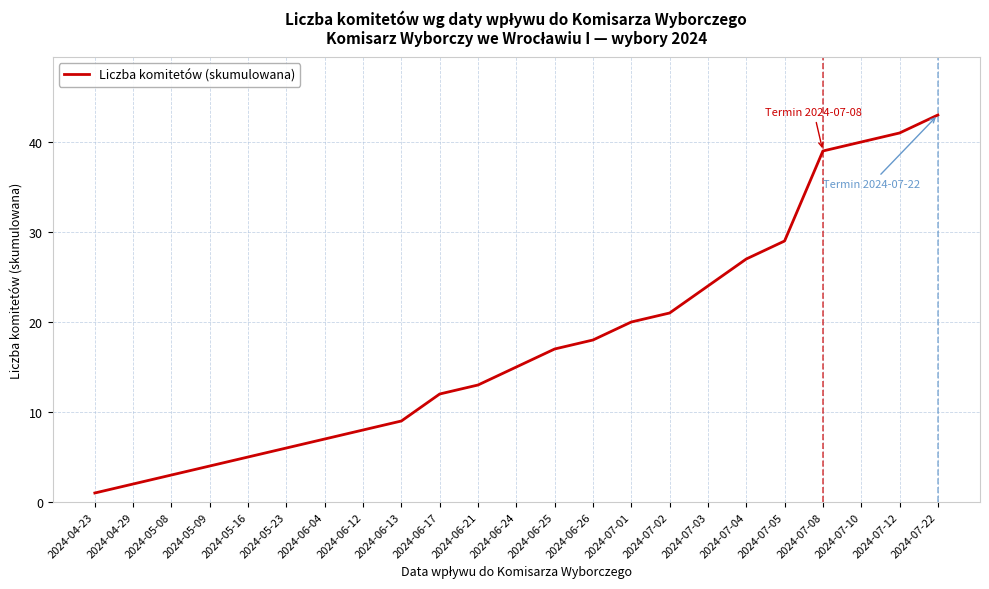

True or false: there are more than 2 points higher than both neighbors.

False